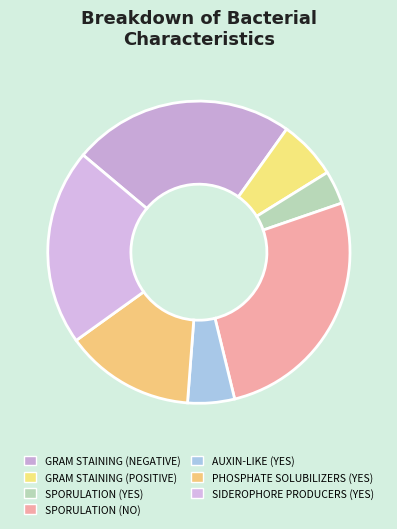

To the nearest percent, what portion does SPORULATION (YES) represent?

4%